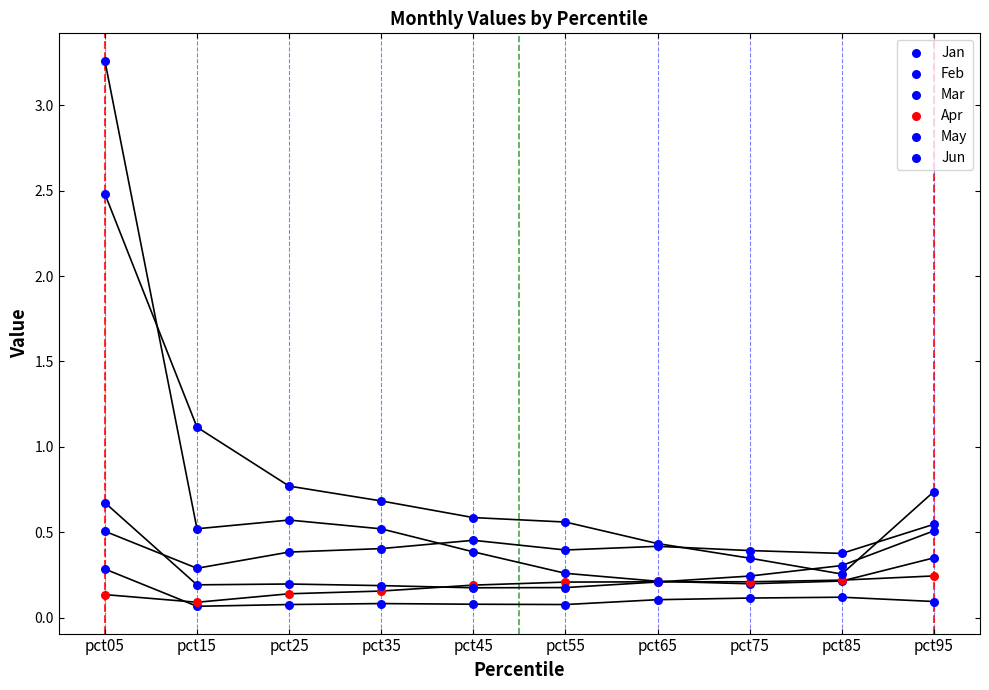

Which series has the widest spread of Y values?

Jan